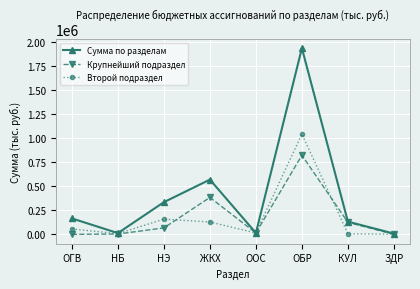

Which series has the largest range (max minus min)?

Сумма по разделам